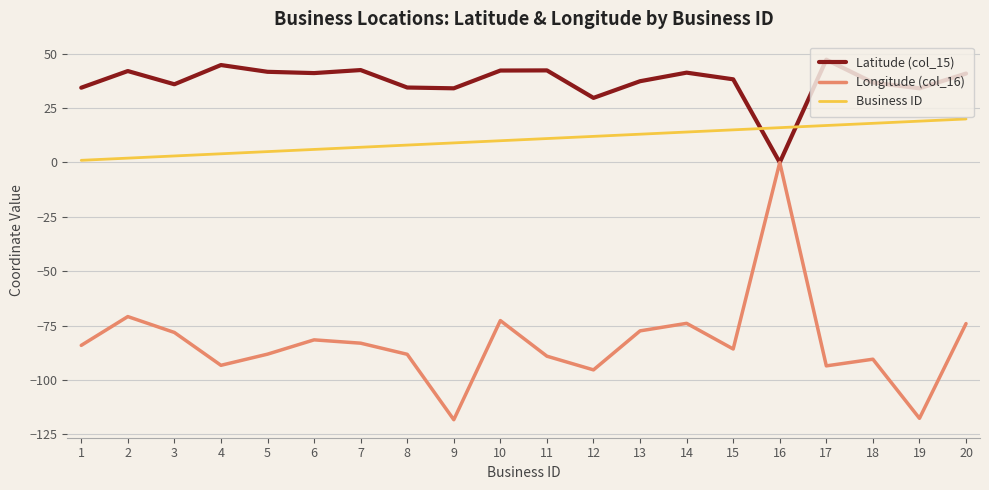

Is it true that Business ID equals 13.0 at 13?

True